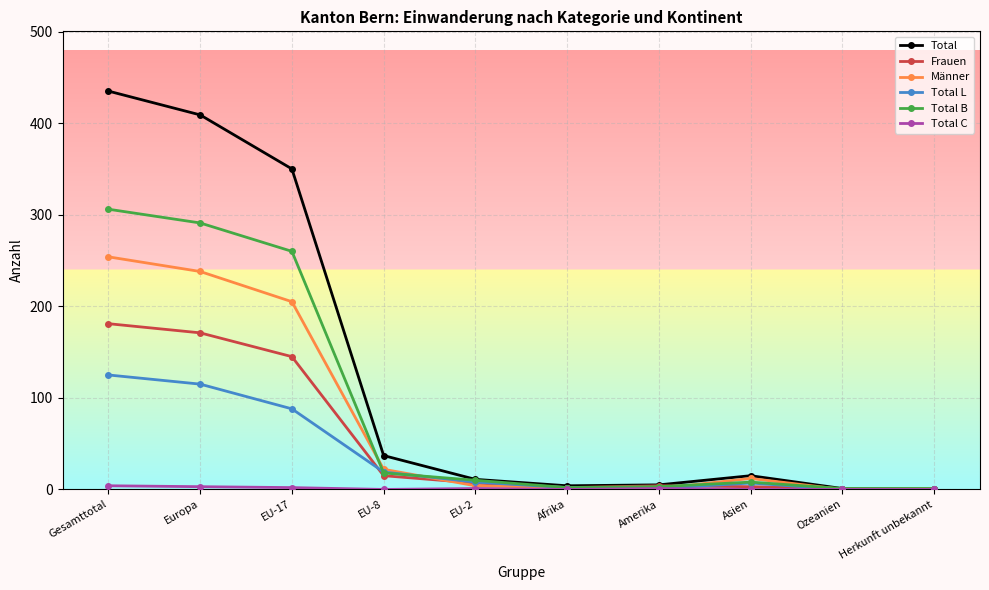

Where is Total L nearest to the value 62?

EU-17